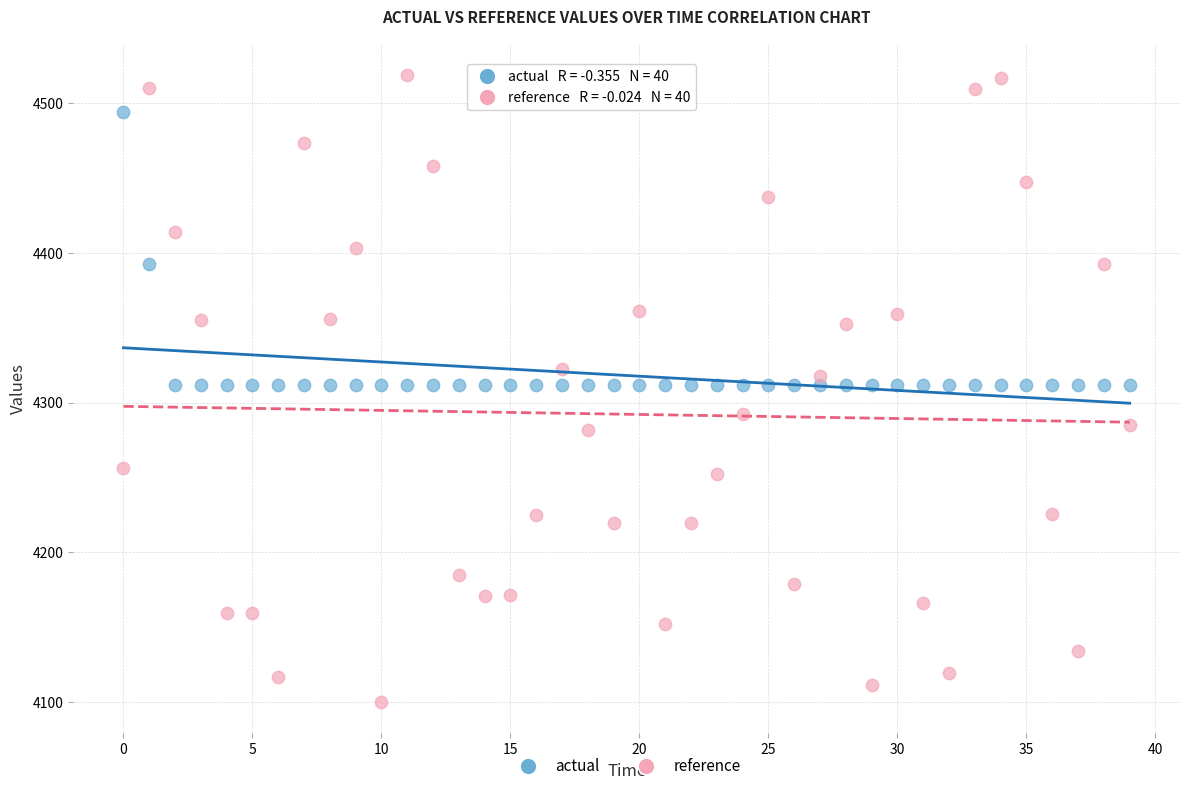

Which series contains the lowest Y value?

reference